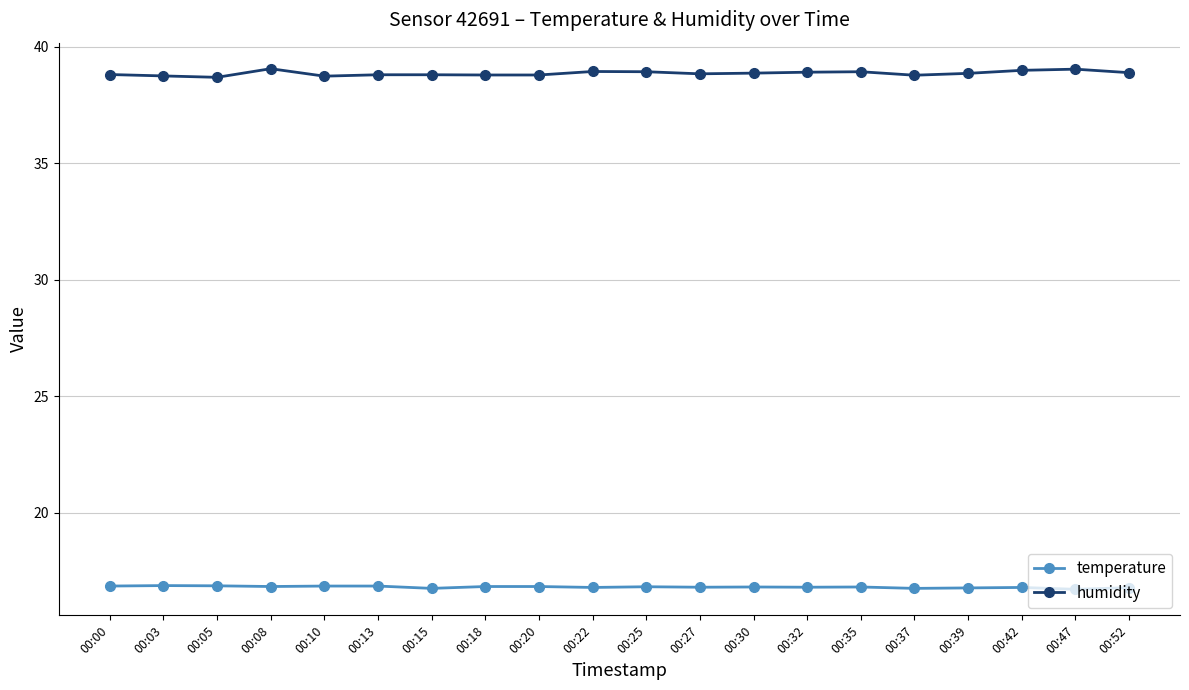

What is the average value of the temperature series?

16.8